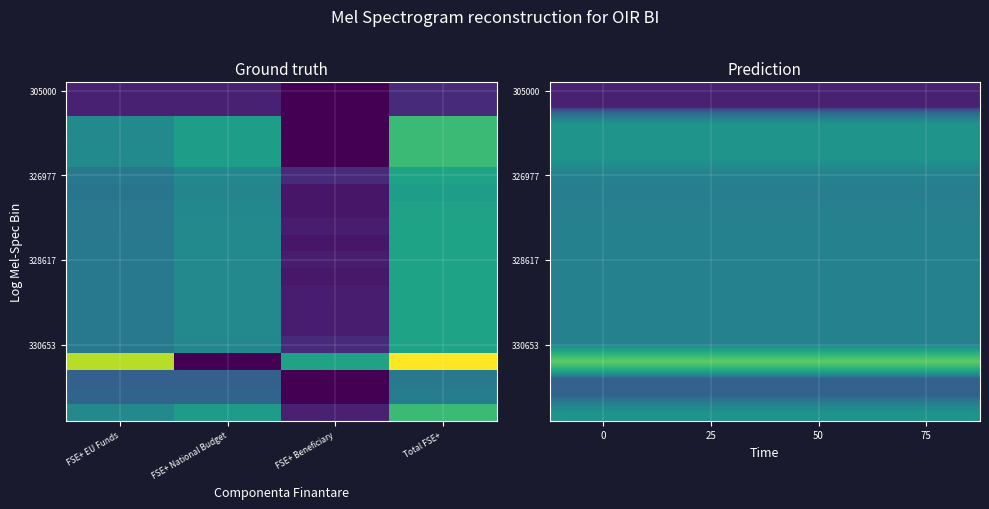

Which has a higher value, Total FSE+ or FSE+ Beneficiary?

Total FSE+